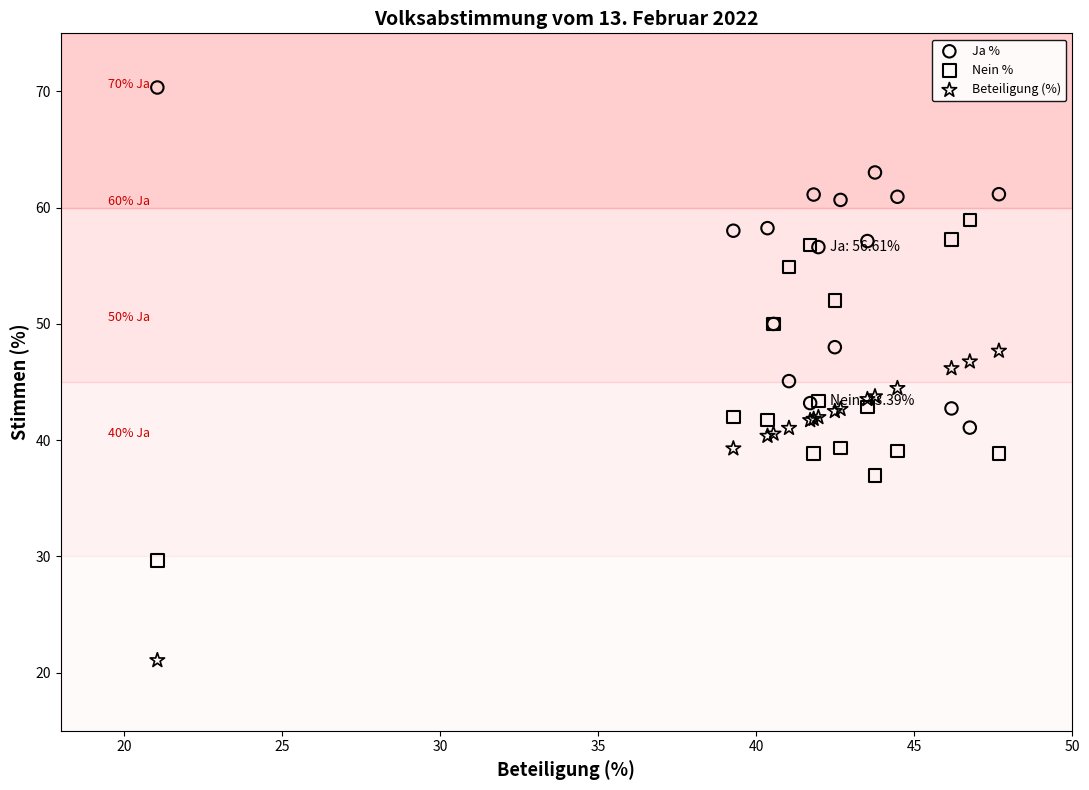

In the Beteiligung (%) series, what Y value is closest to 34?

39.3